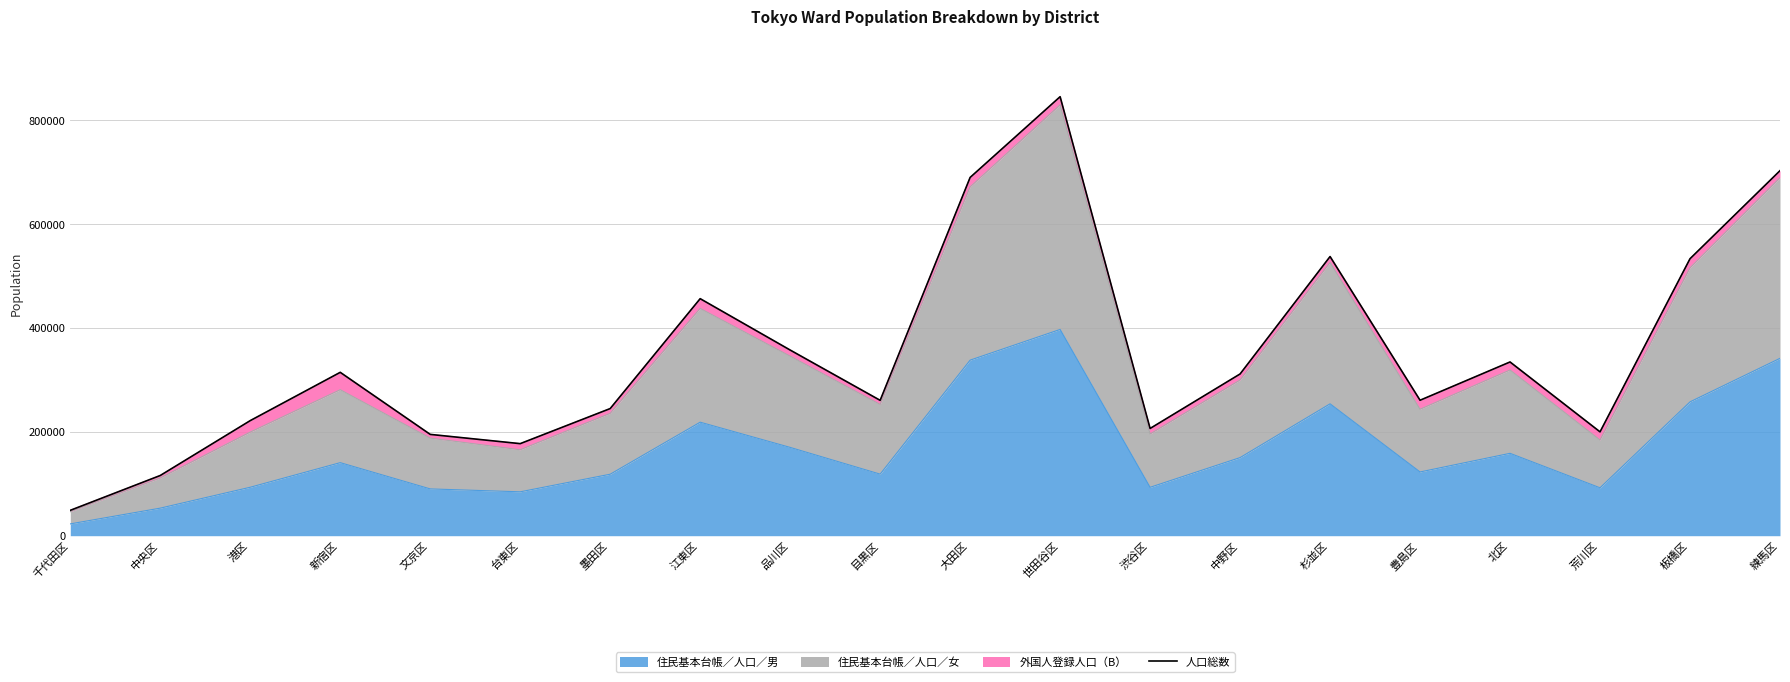

Count the number of categories in the chart.

20